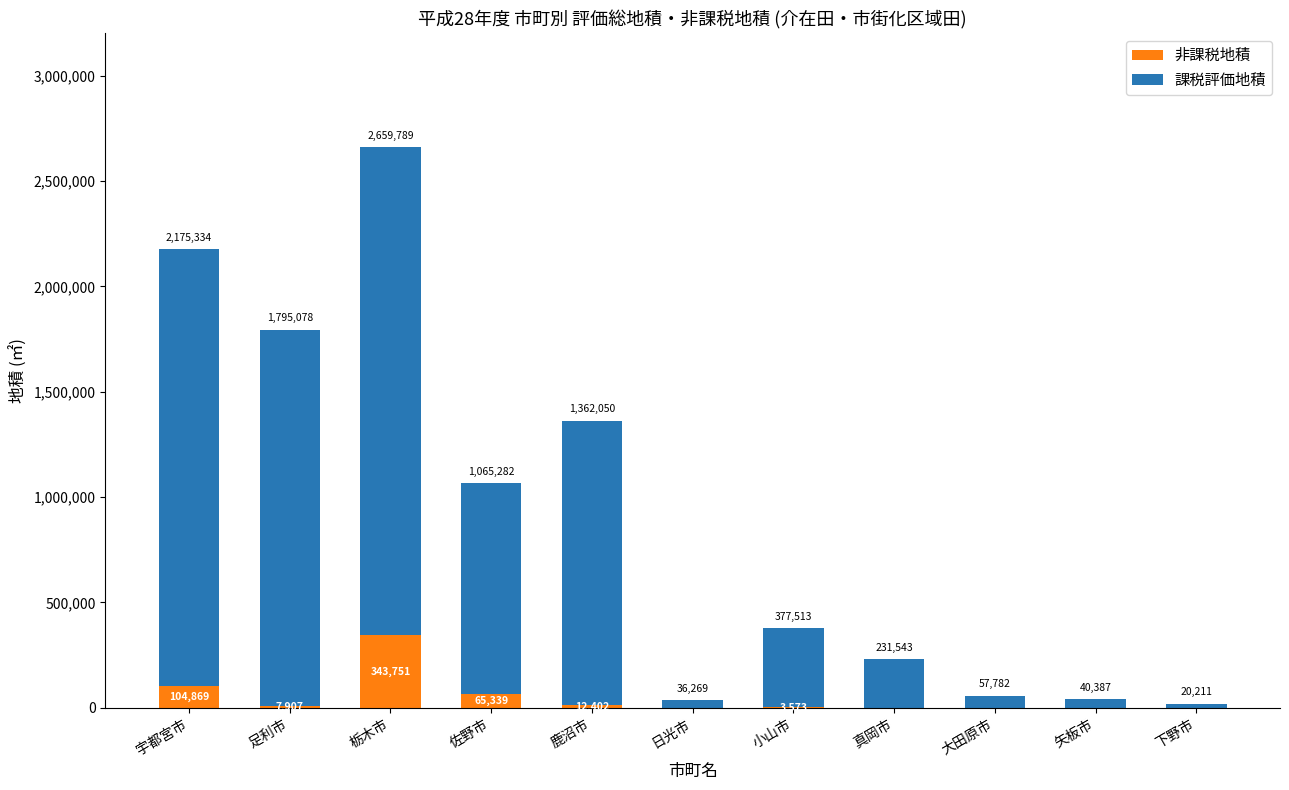

At which label does 非課税地積 first exceed 3573?

宇都宮市